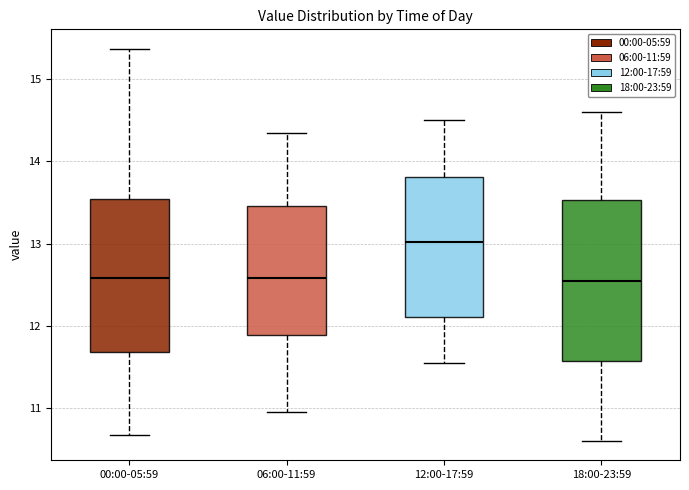

Where does the lower whisker of the box for 06:00-11:59 end on the y-axis? The values are not printed on the chart, so give them approximately, as read against the axis.

11.0